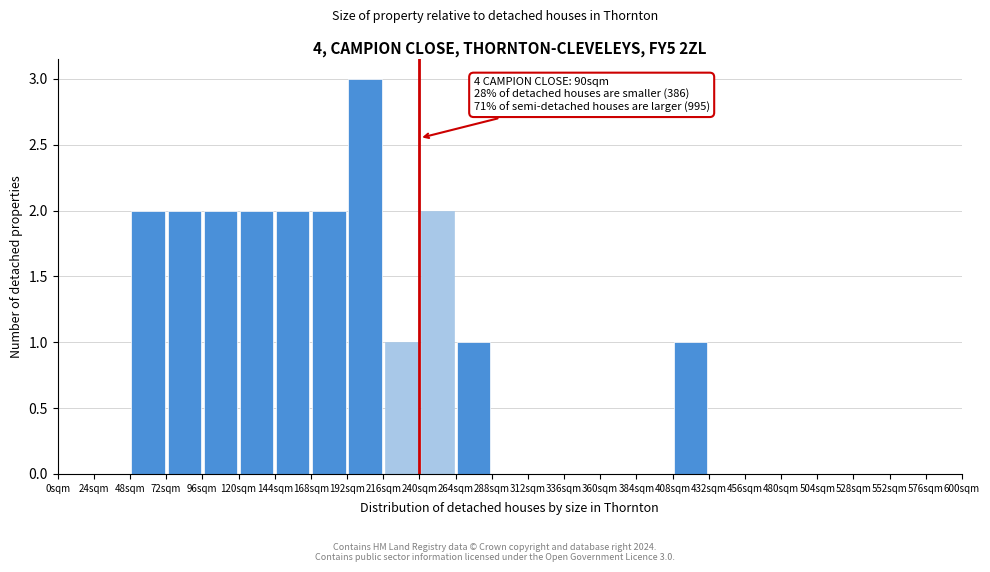

Which range on the x-axis has the tallest bar?

192 to 216